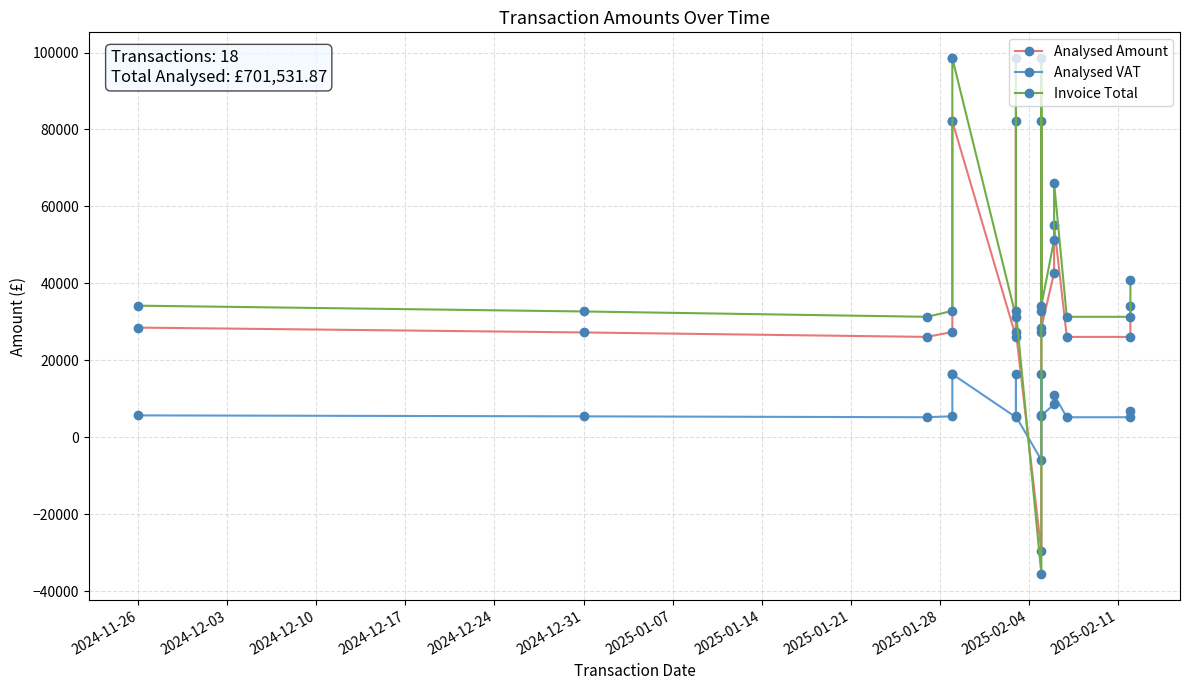

True or false: Analysed VAT has a value of 9791.4 at 2024-12-17.

False